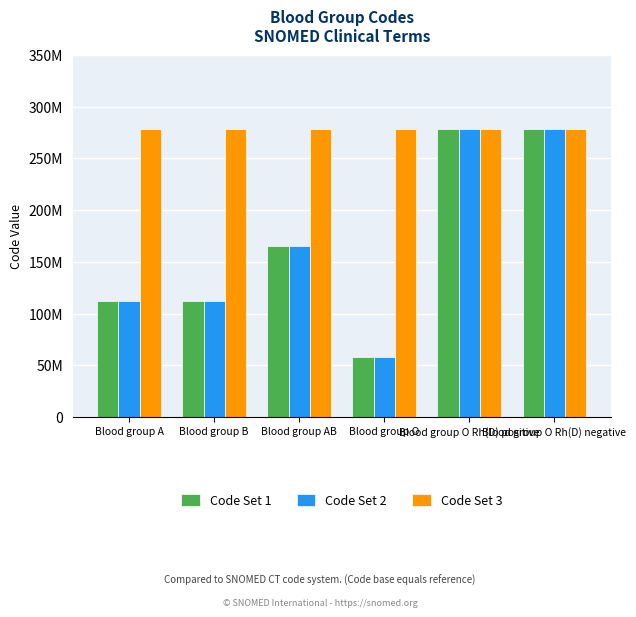

What is the sum of the Code Set 3 values at Blood group O Rh(D) negative and Blood group B?

556304010